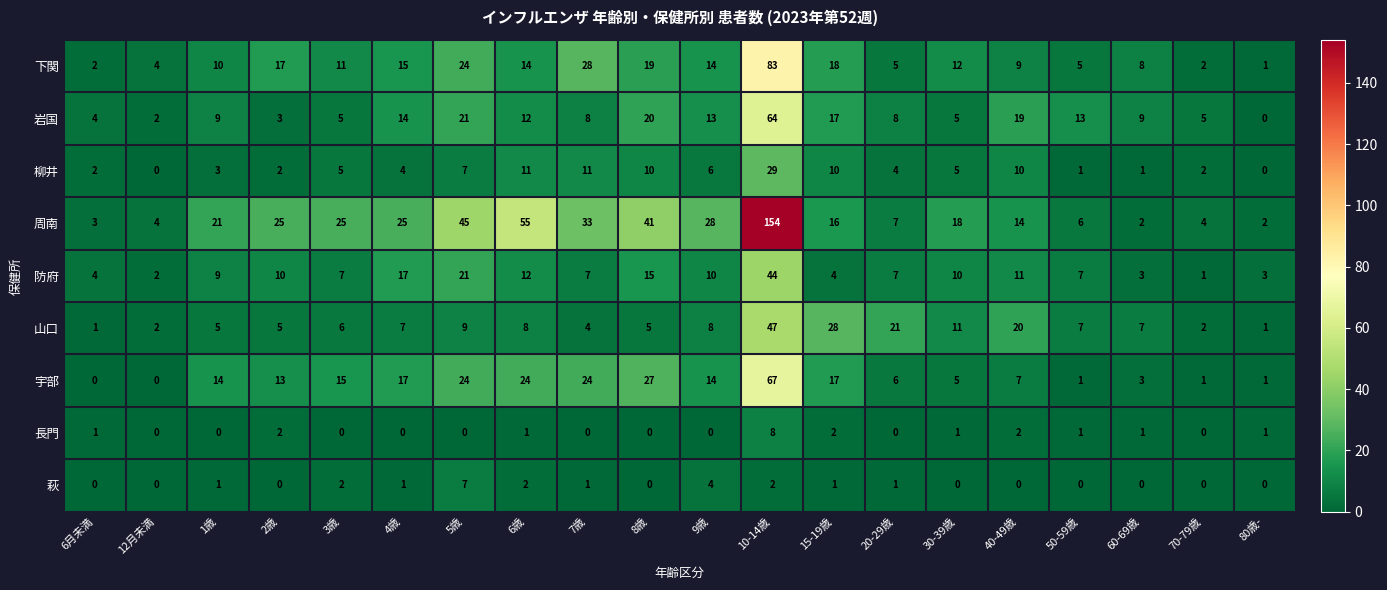

List the series in order of their peak value, highest first.

周南, 下関, 宇部, 岩国, 山口, 防府, 柳井, 長門, 萩